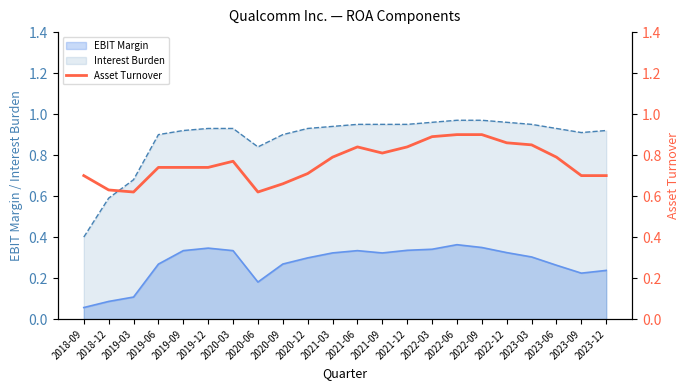

The chart shows a value of 0.7 at 2019-12. True or false?

True